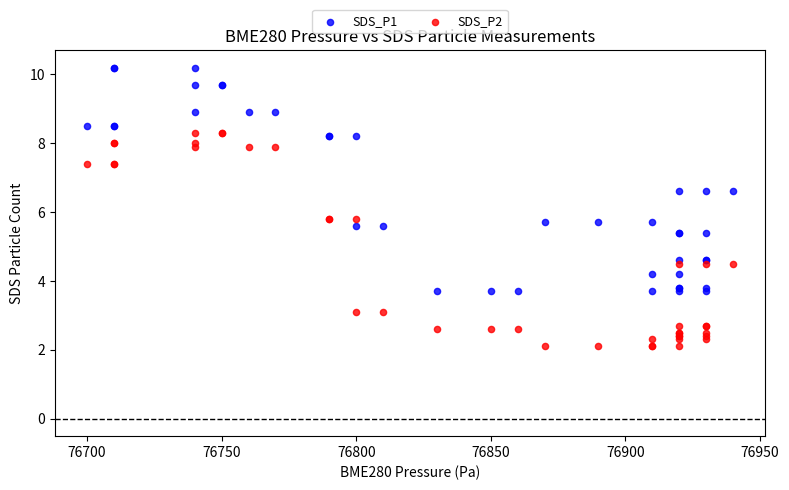

What is the X range (max minus min) for the scatter plot?

240.0